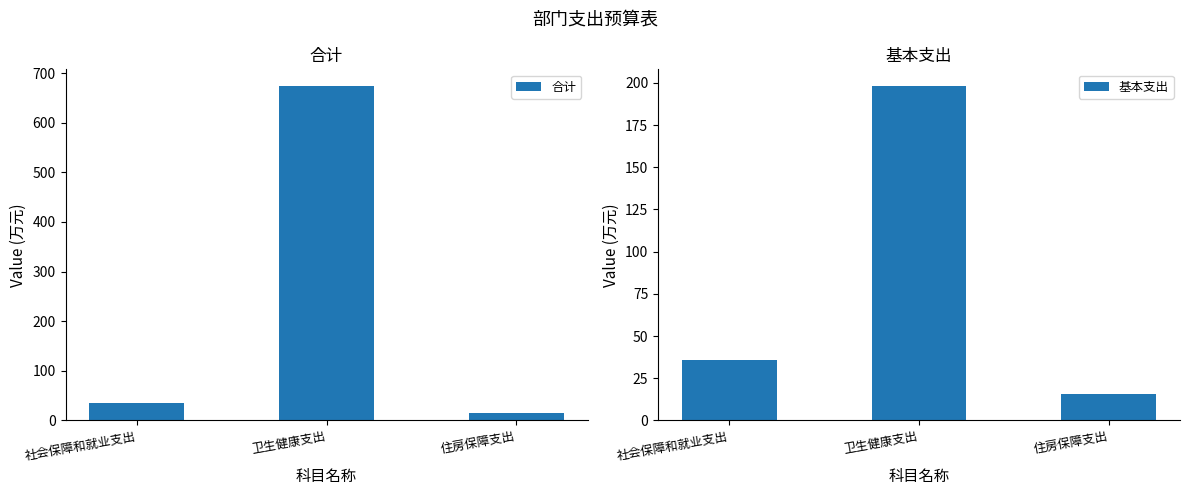

At how many categories does at least one series exceed 664?

1